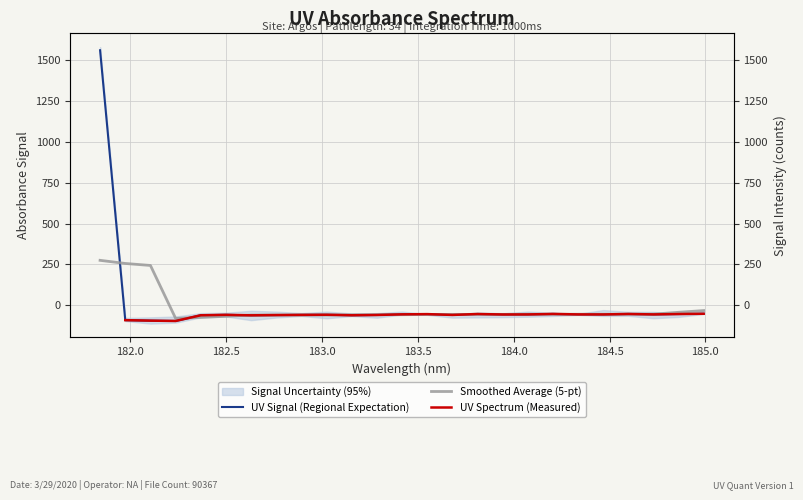

Is it true that the value at 183.5488263418 is -53.9?

True